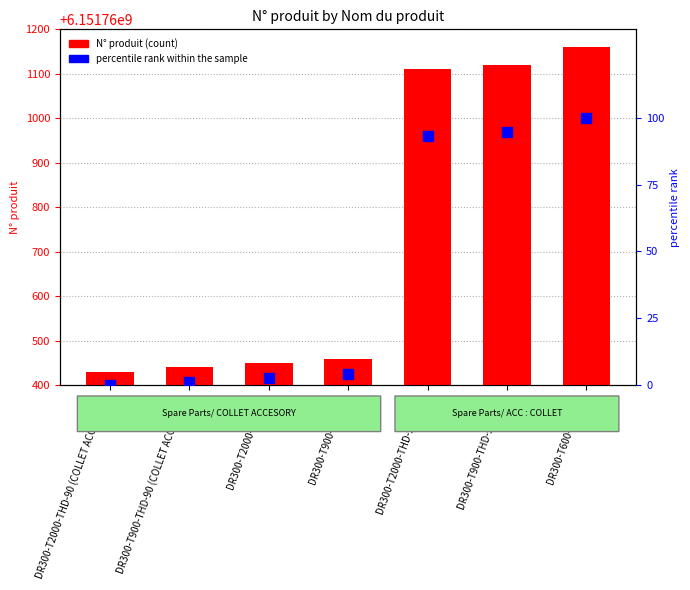

Is the value of percentile rank within the sample at DR300-T2000-SHD-90 greater than the value of N° produit at DR300-T2000-THD-90 (COLLET ACCESORY)?

No